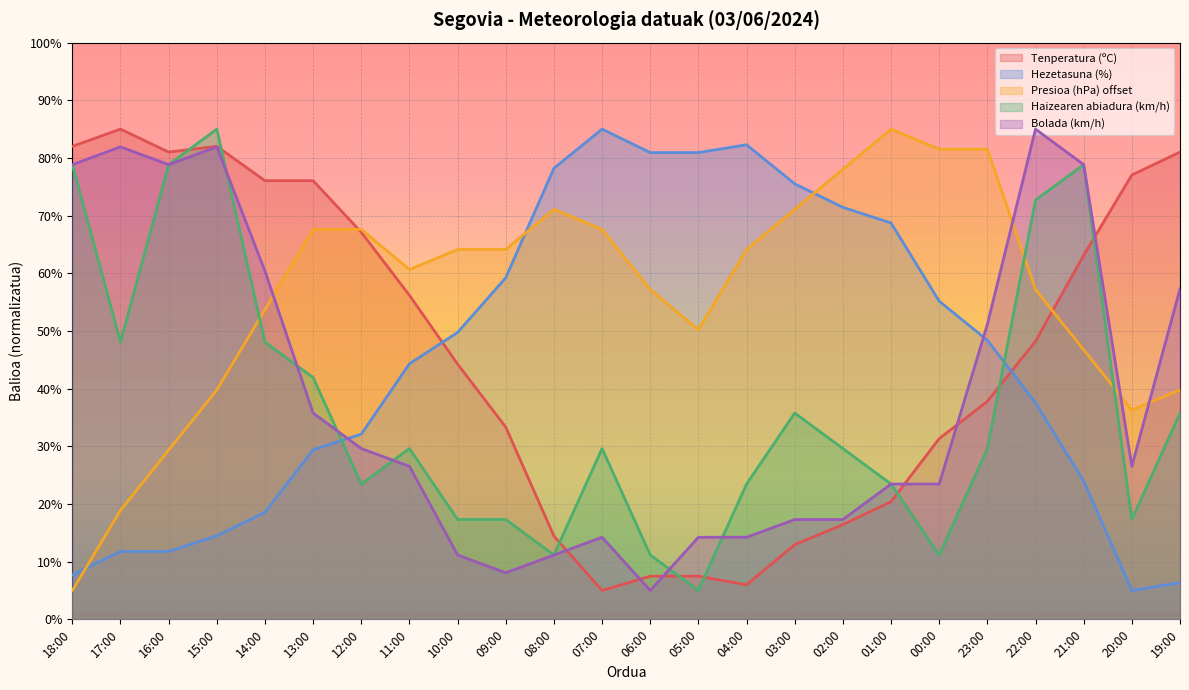

Is it true that Tenperatura (ºC) equals 82.0 at 15:00?

True